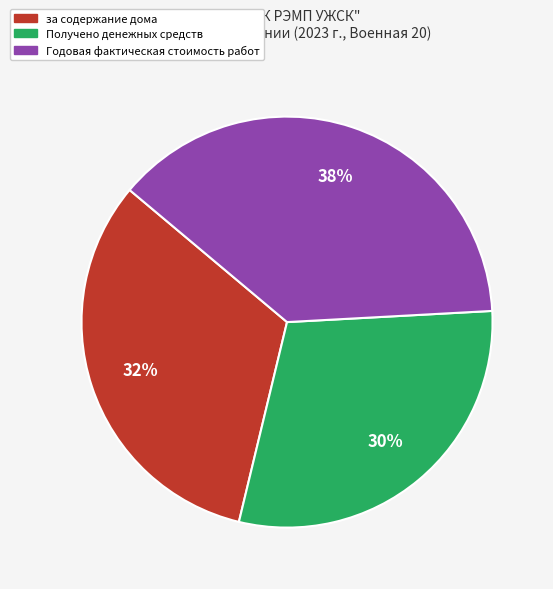

Does any single category account for the majority?

No